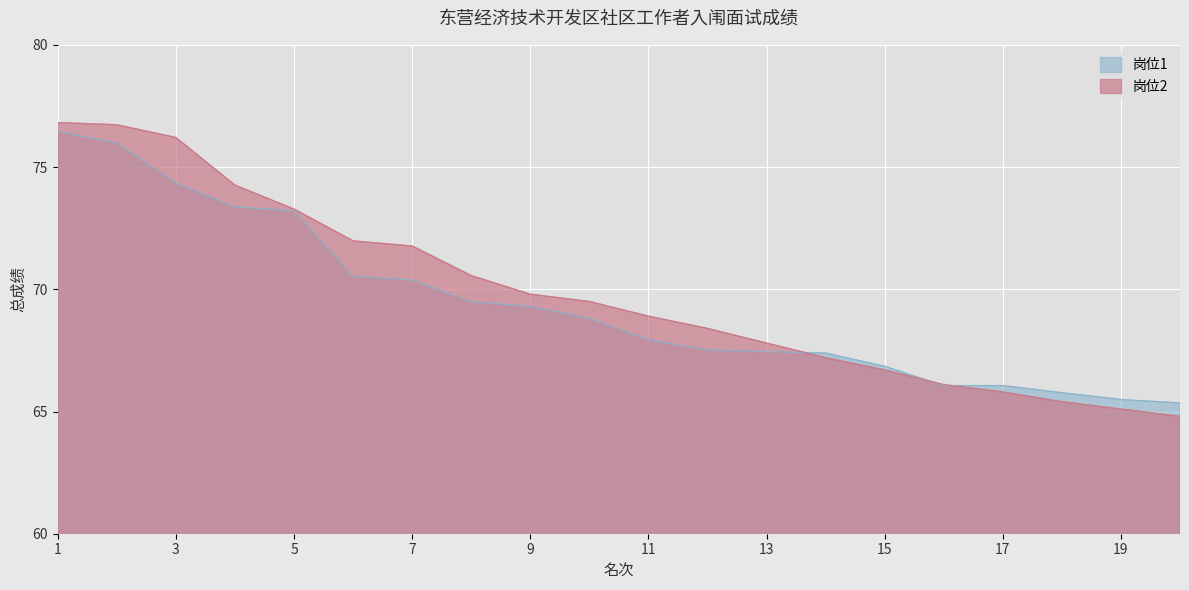

Count the number of data series in this chart.

2